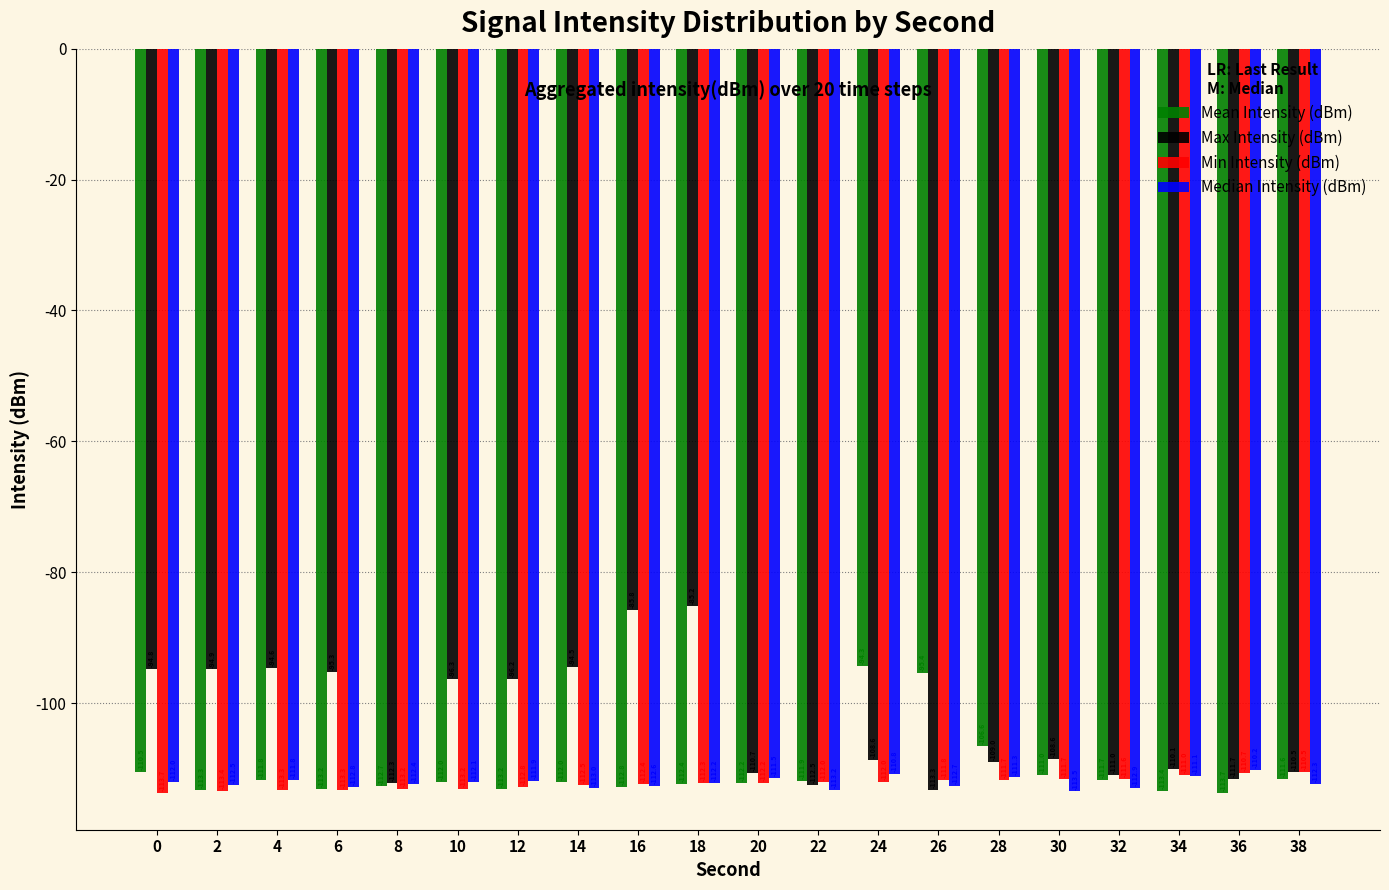

Which label corresponds to the largest value in the chart?

18